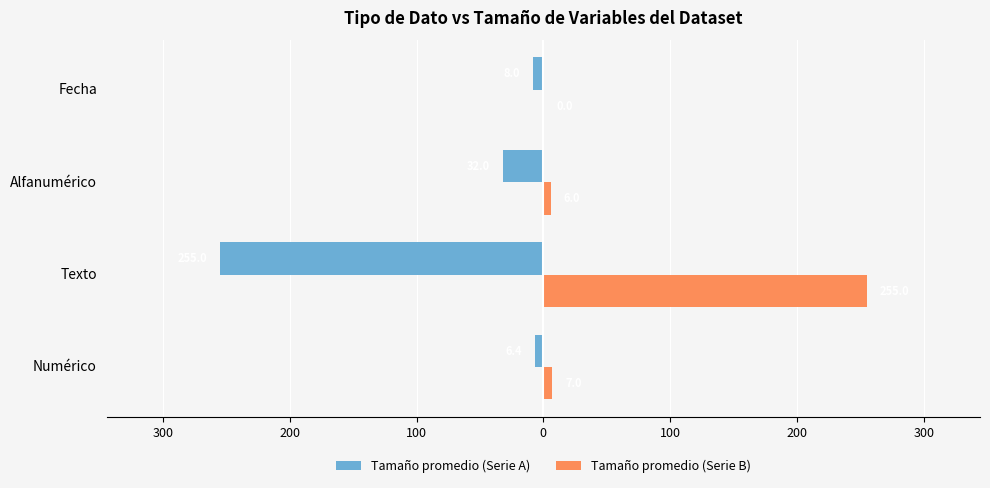

At how many categories does at least one series exceed 122?

1